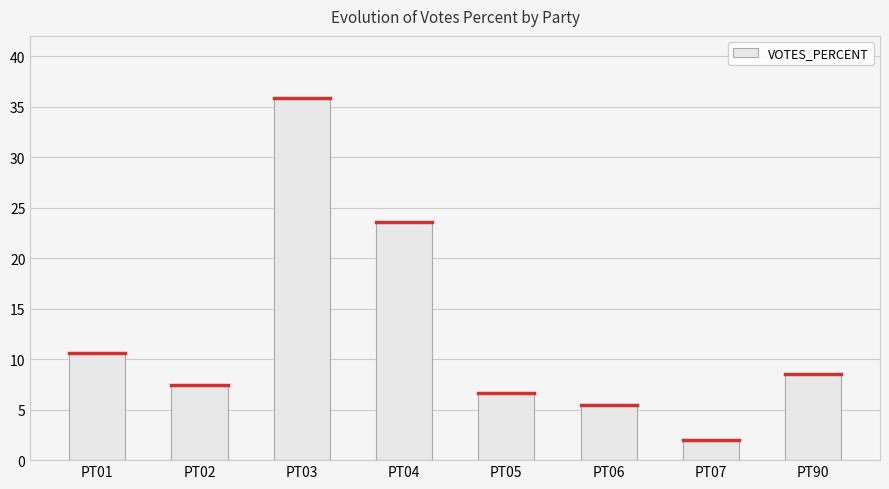

What is the sum of all values?

100.0